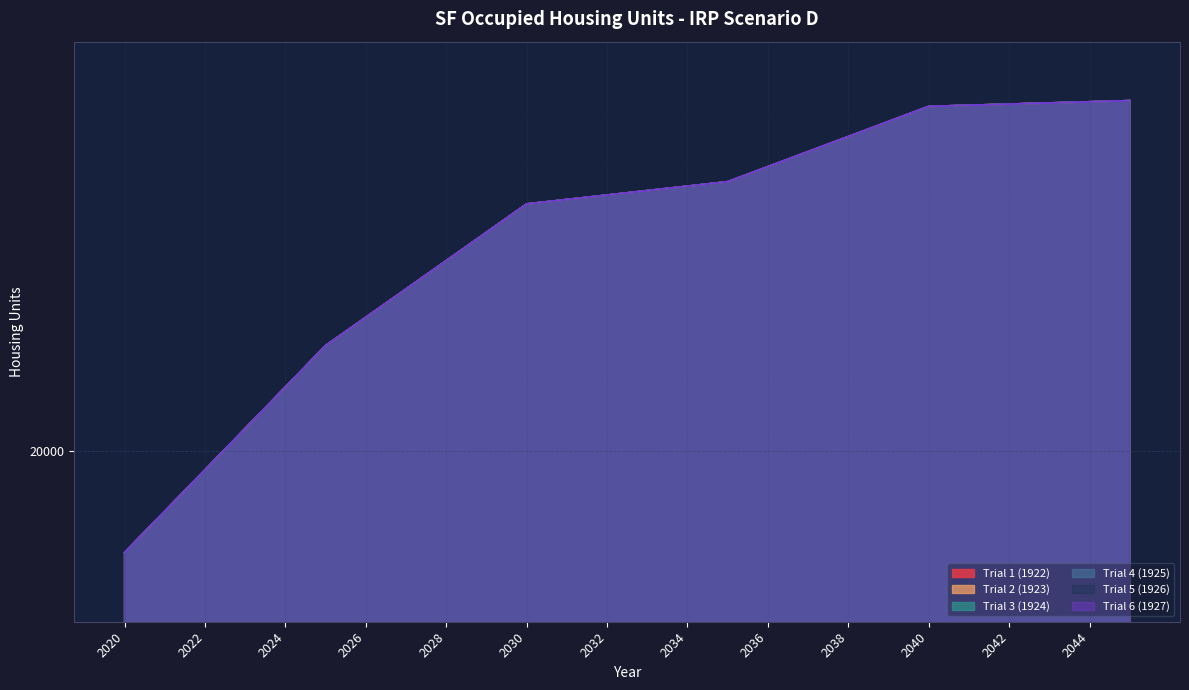

How many lines are shown in the chart?

6